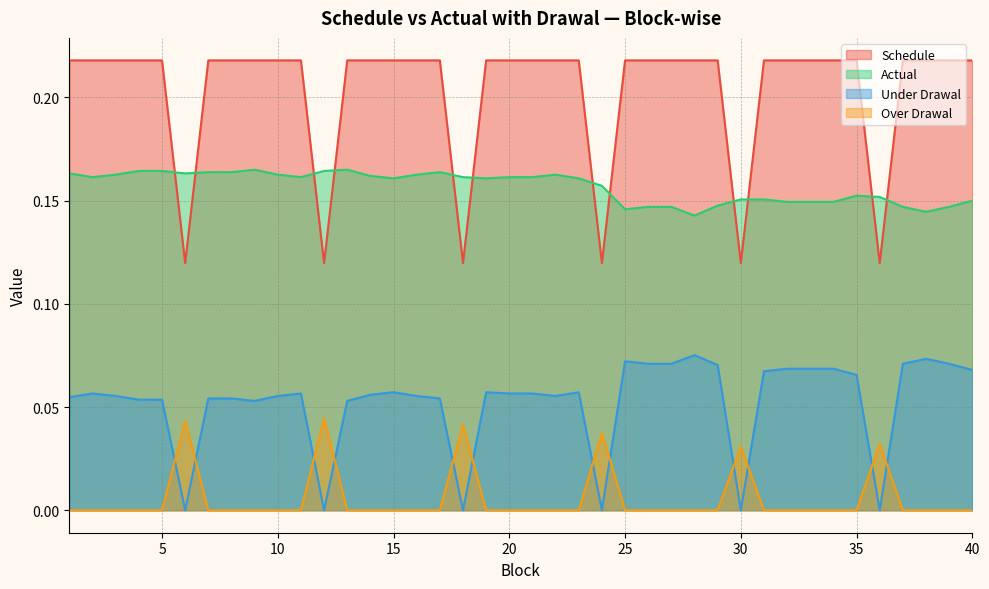

Reading left to right, what are all the values shown in this chart?

Schedule: 0.2	0.2	0.2	0.2	0.2	0.1	0.2	0.2	0.2	0.2	0.2	0.1	0.2	0.2	0.2	0.2	0.2	0.1	0.2	0.2	0.2	0.2	0.2	0.1	0.2	0.2	0.2	0.2	0.2	0.1	0.2	0.2	0.2	0.2	0.2	0.1	0.2	0.2	0.2	0.2
Actual: 0.2	0.2	0.2	0.2	0.2	0.2	0.2	0.2	0.2	0.2	0.2	0.2	0.2	0.2	0.2	0.2	0.2	0.2	0.2	0.2	0.2	0.2	0.2	0.2	0.1	0.1	0.1	0.1	0.1	0.2	0.2	0.1	0.1	0.1	0.2	0.2	0.1	0.1	0.1	0.1
Under Drawal: 0.1	0.1	0.1	0.1	0.1	0.0	0.1	0.1	0.1	0.1	0.1	0.0	0.1	0.1	0.1	0.1	0.1	0.0	0.1	0.1	0.1	0.1	0.1	0.0	0.1	0.1	0.1	0.1	0.1	0.0	0.1	0.1	0.1	0.1	0.1	0.0	0.1	0.1	0.1	0.1
Over Drawal: 0.0	0.0	0.0	0.0	0.0	0.0	0.0	0.0	0.0	0.0	0.0	0.0	0.0	0.0	0.0	0.0	0.0	0.0	0.0	0.0	0.0	0.0	0.0	0.0	0.0	0.0	0.0	0.0	0.0	0.0	0.0	0.0	0.0	0.0	0.0	0.0	0.0	0.0	0.0	0.0